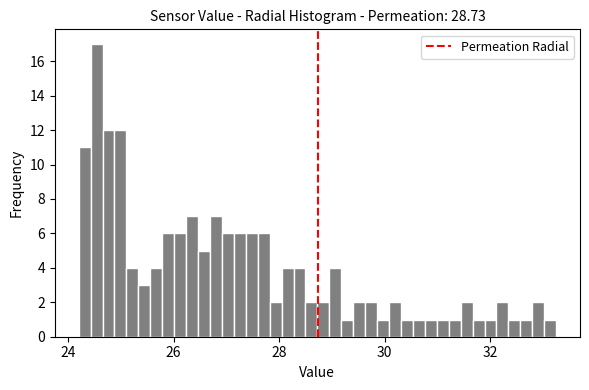

Read against the x-axis, roughly where is the centre of the tallest bar?

24.6